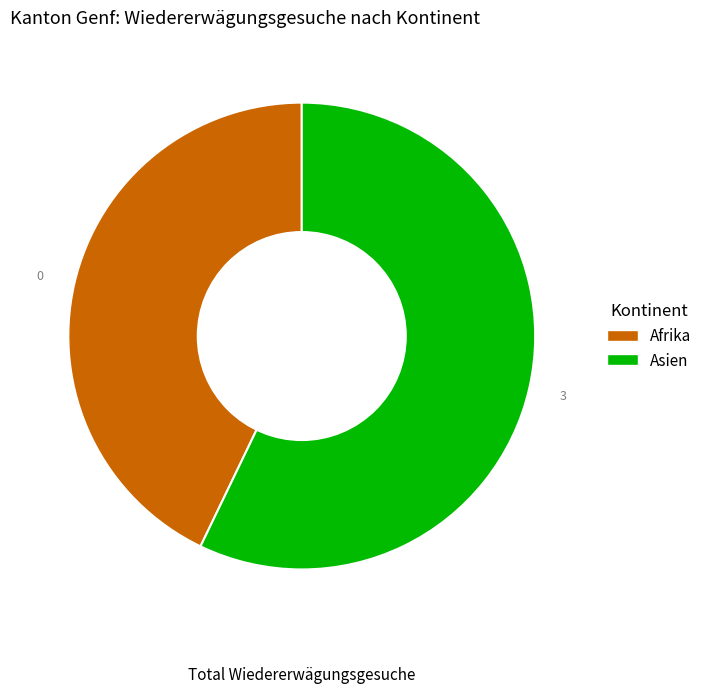

Is there a majority slice in this chart?

Yes